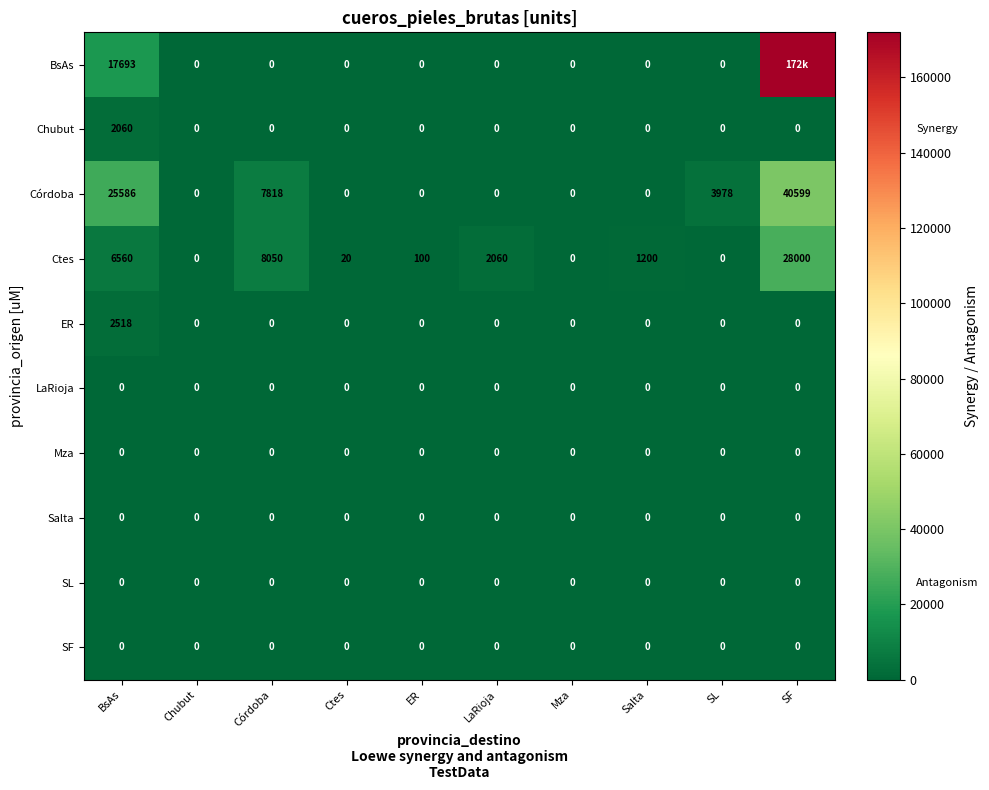

Which label corresponds to the largest value in the chart?

SF